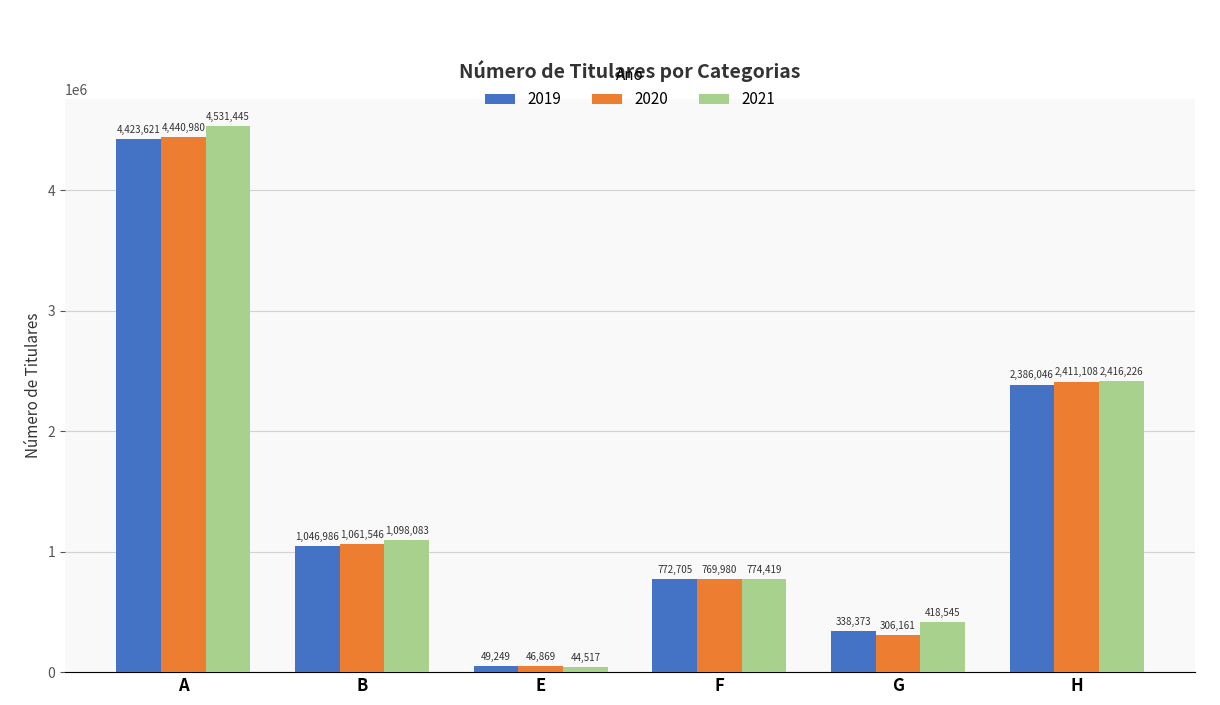

Reading left to right, list all the values displayed in this chart.

2019: A=4423621	B=1046986	E=49249	F=772705	G=338373	H=2386046
2020: A=4440980	B=1061546	E=46869	F=769980	G=306161	H=2411108
2021: A=4531445	B=1098083	E=44517	F=774419	G=418545	H=2416226